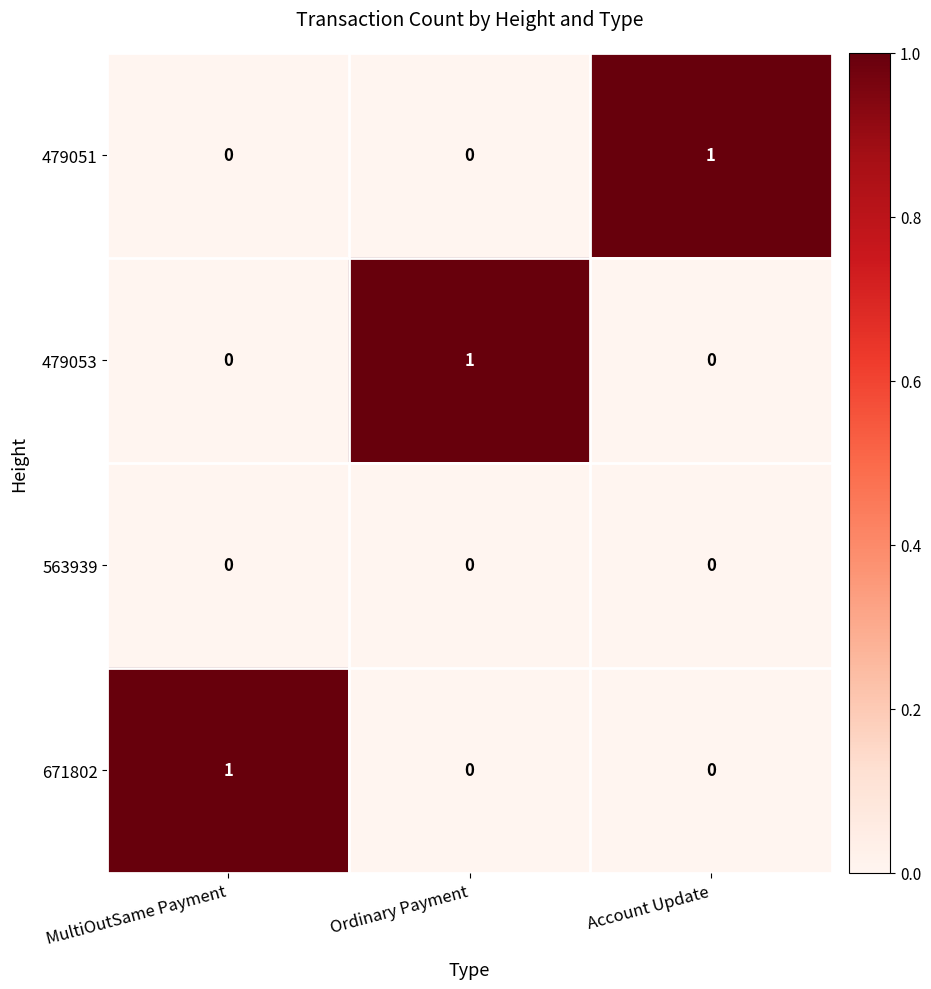

How many 479051 values are between 0 and 1?

3